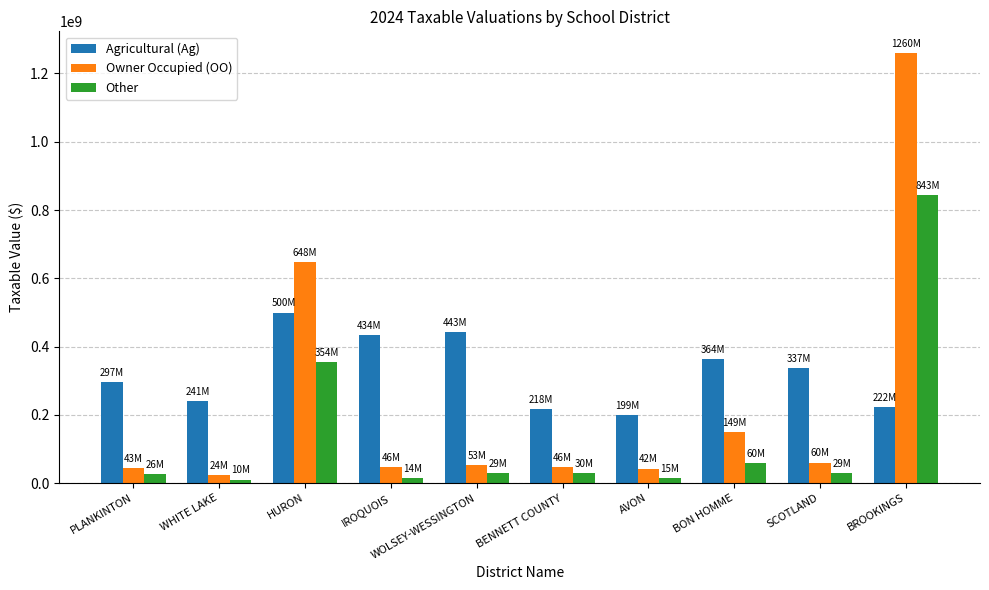

Does the chart contain any negative values?

No